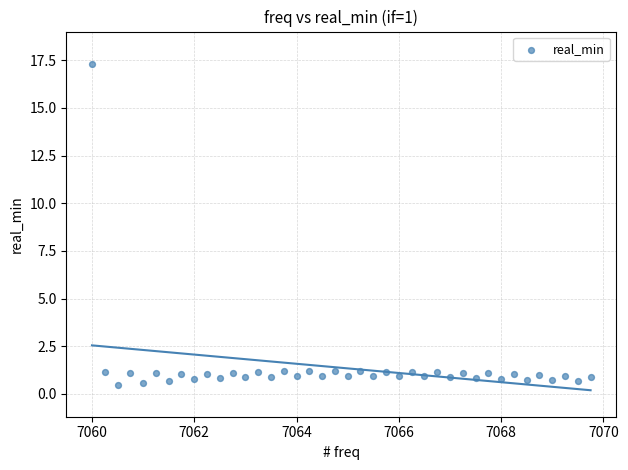

What is the range of Y values (max minus min)?

16.8